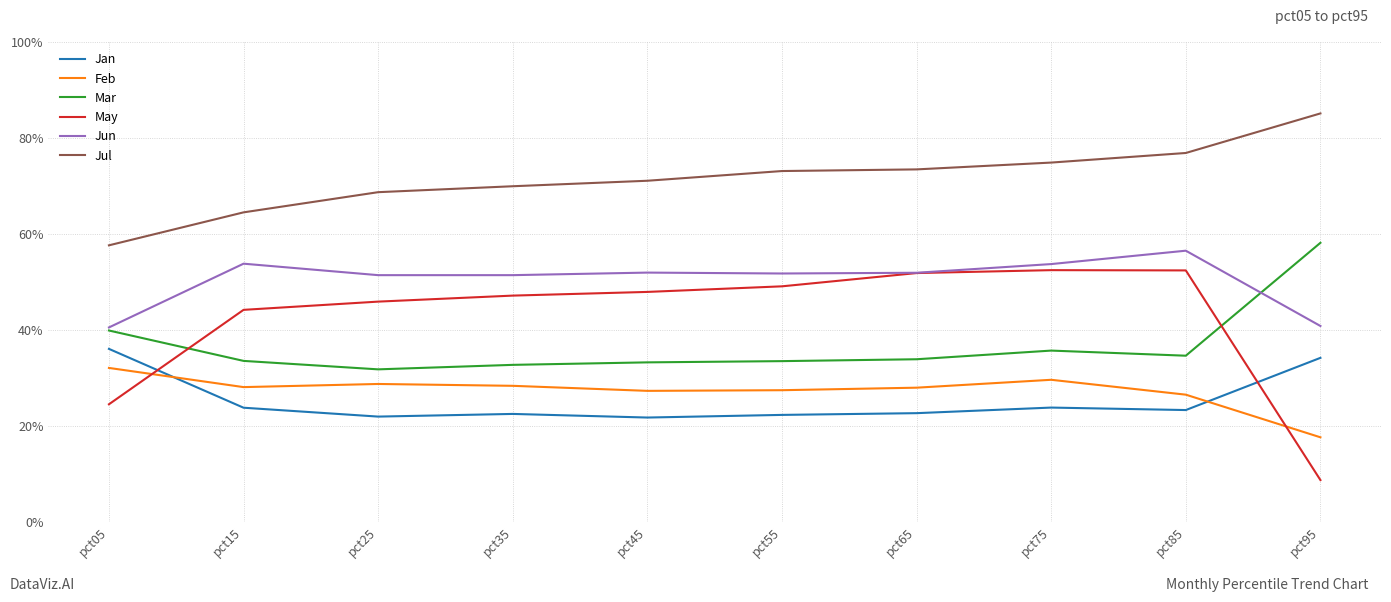

True or false: Jun and Jul intersect in this chart.

False